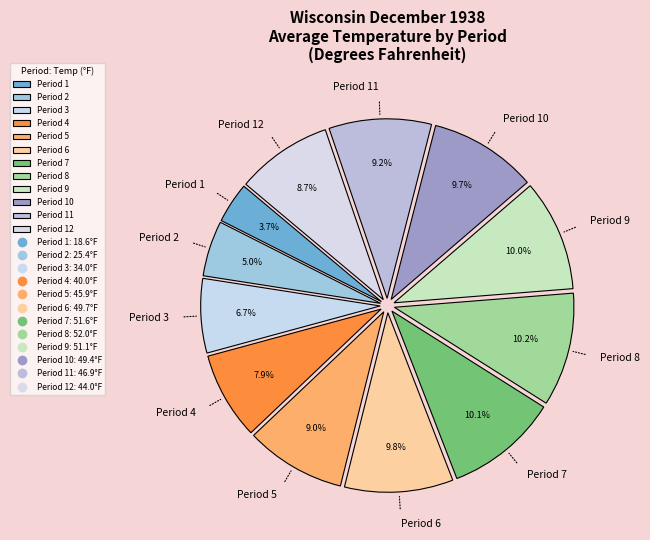

To the nearest percent, what portion does Period 10 represent?

10%